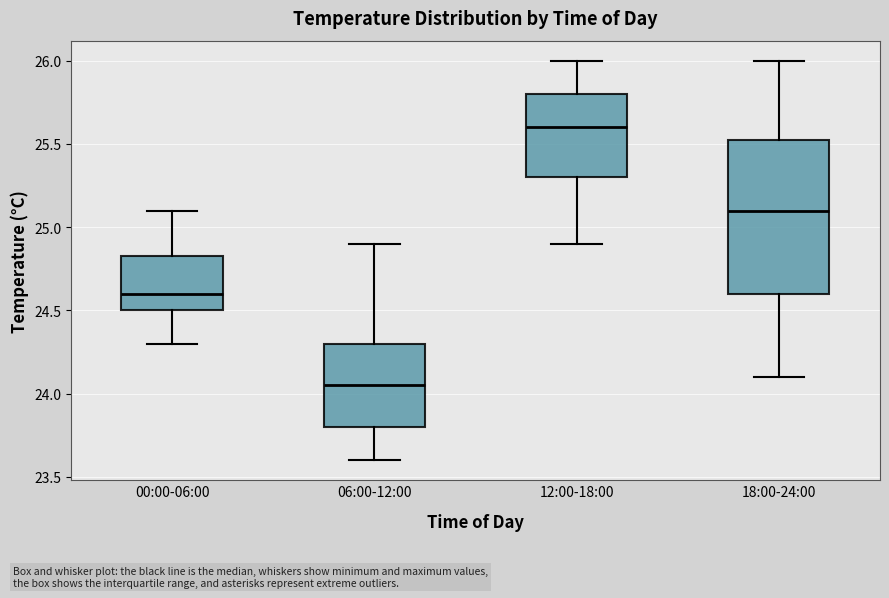

Which box has the highest median line?

12:00-18:00